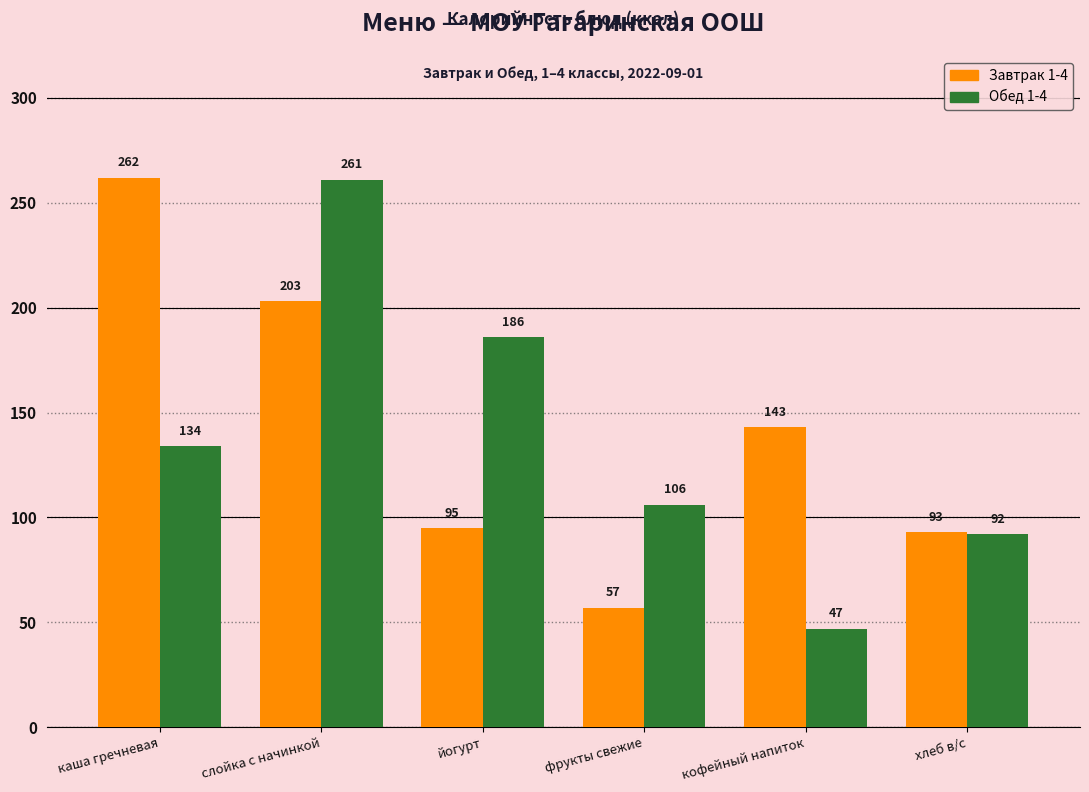

Rank the series by their maximum value, from lowest to highest.

Обед 1-4, Завтрак 1-4